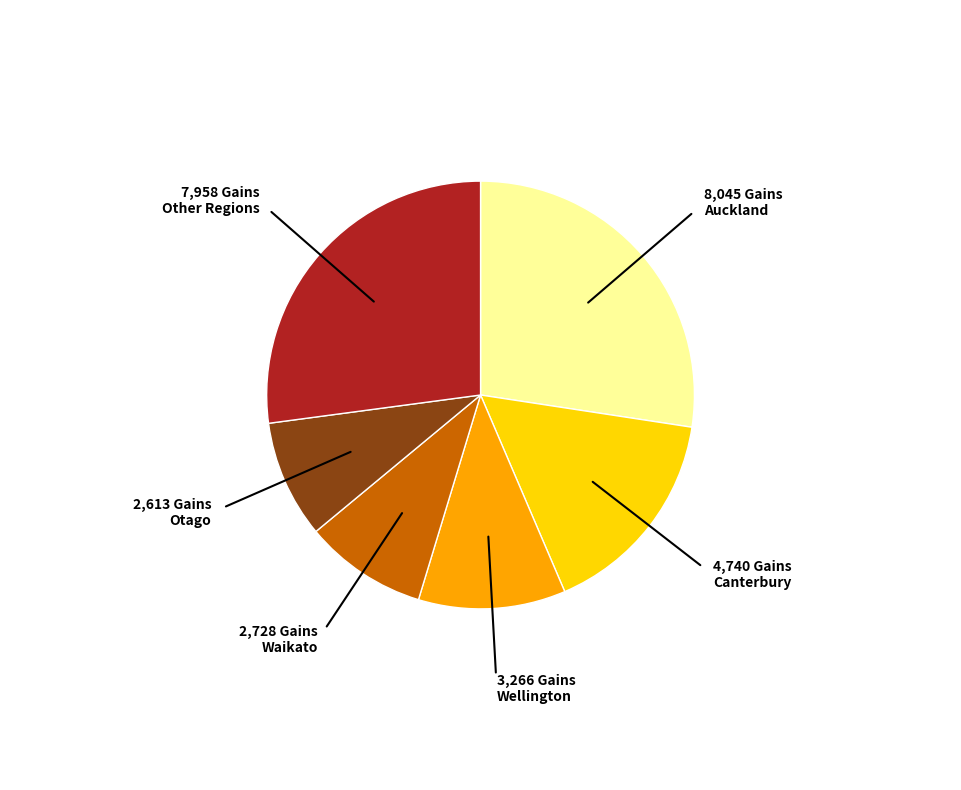

Count the number of slices in the pie.

6